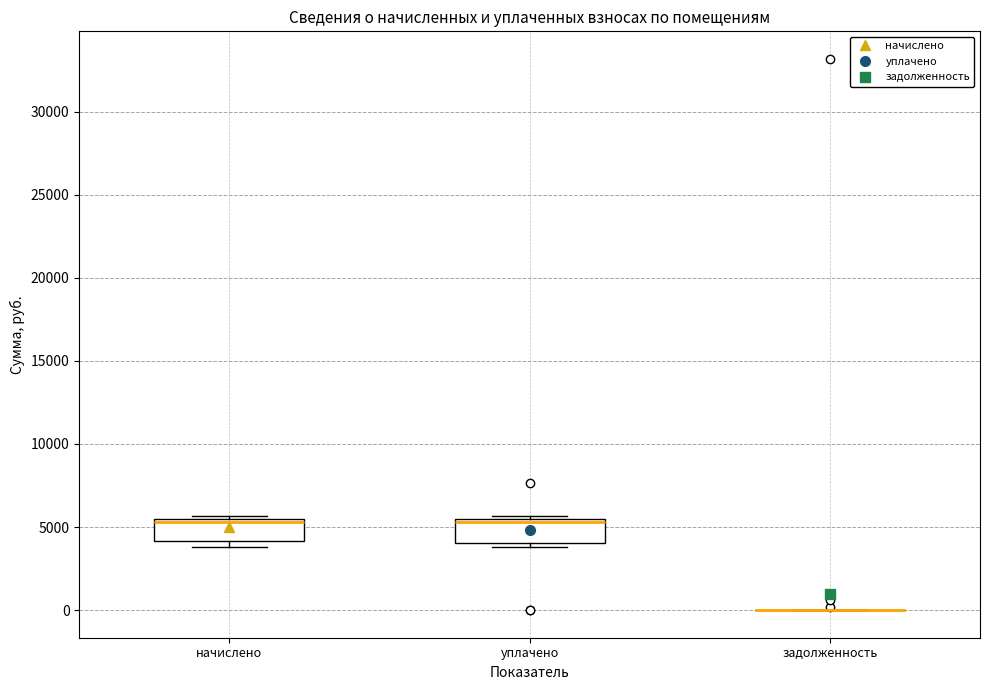

Reading left to right, transcribe this box plot: for each box, give where its median line is, the range the box spans, and where its two whiskers end, as read against the y-axis. The values are not printed on the chart, so give them approximately, as read against the axis.

начислено: median 5500 (drawn on the box's upper edge), box 4000 to 5500, whiskers 4000 (just below the box's lower edge) to 5500 (just above the box's upper edge)
уплачено: median 5500 (just below the box's upper edge), box 4000 to 5500, whiskers 4000 (just below the box's lower edge) to 5500 (just above the box's upper edge)
задолженность: box collapsed to a line at 0, whiskers 0 to 0